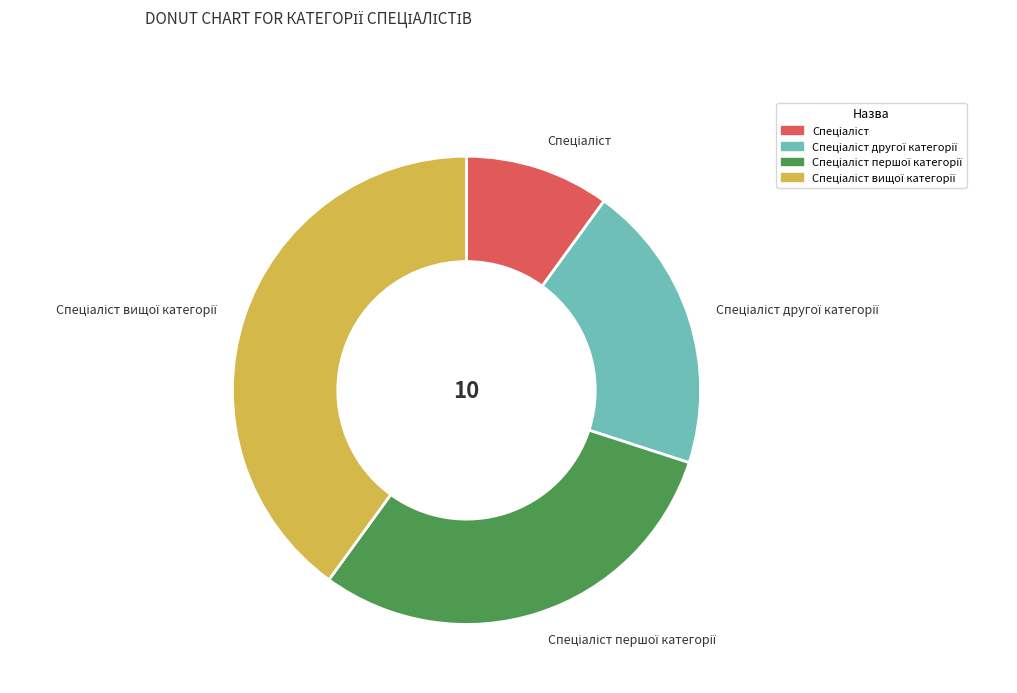

Is there a majority slice in this chart?

No